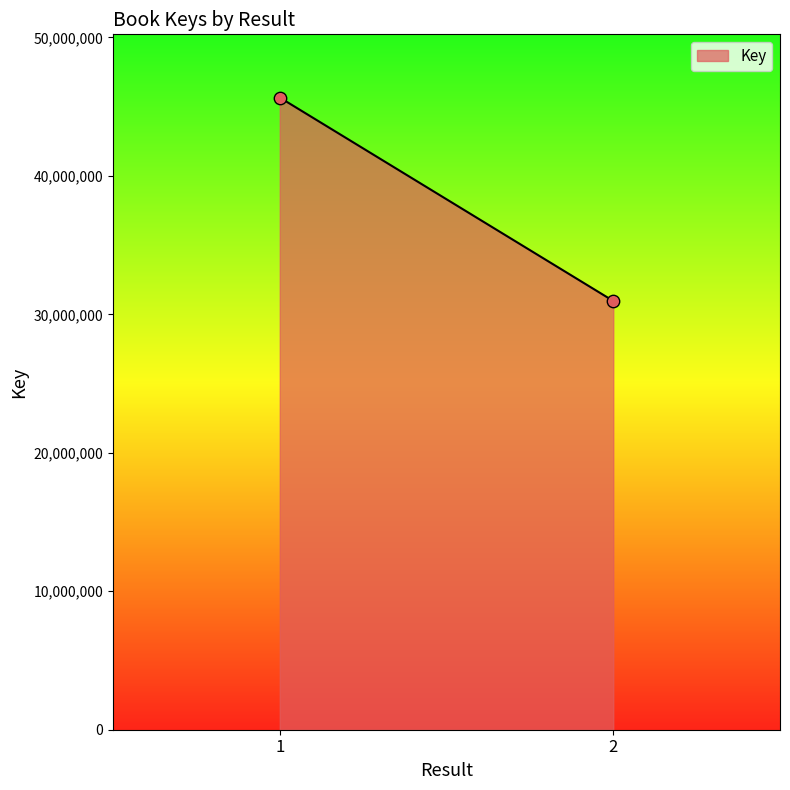

How many points are shown in the scatter plot?

2